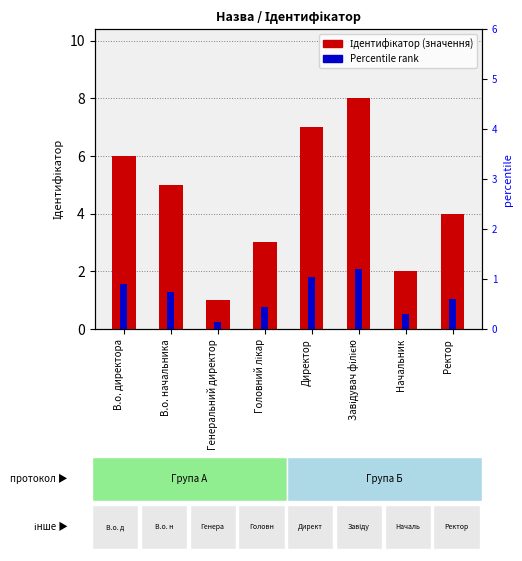

Which series has the widest spread of values?

Ідентифікатор